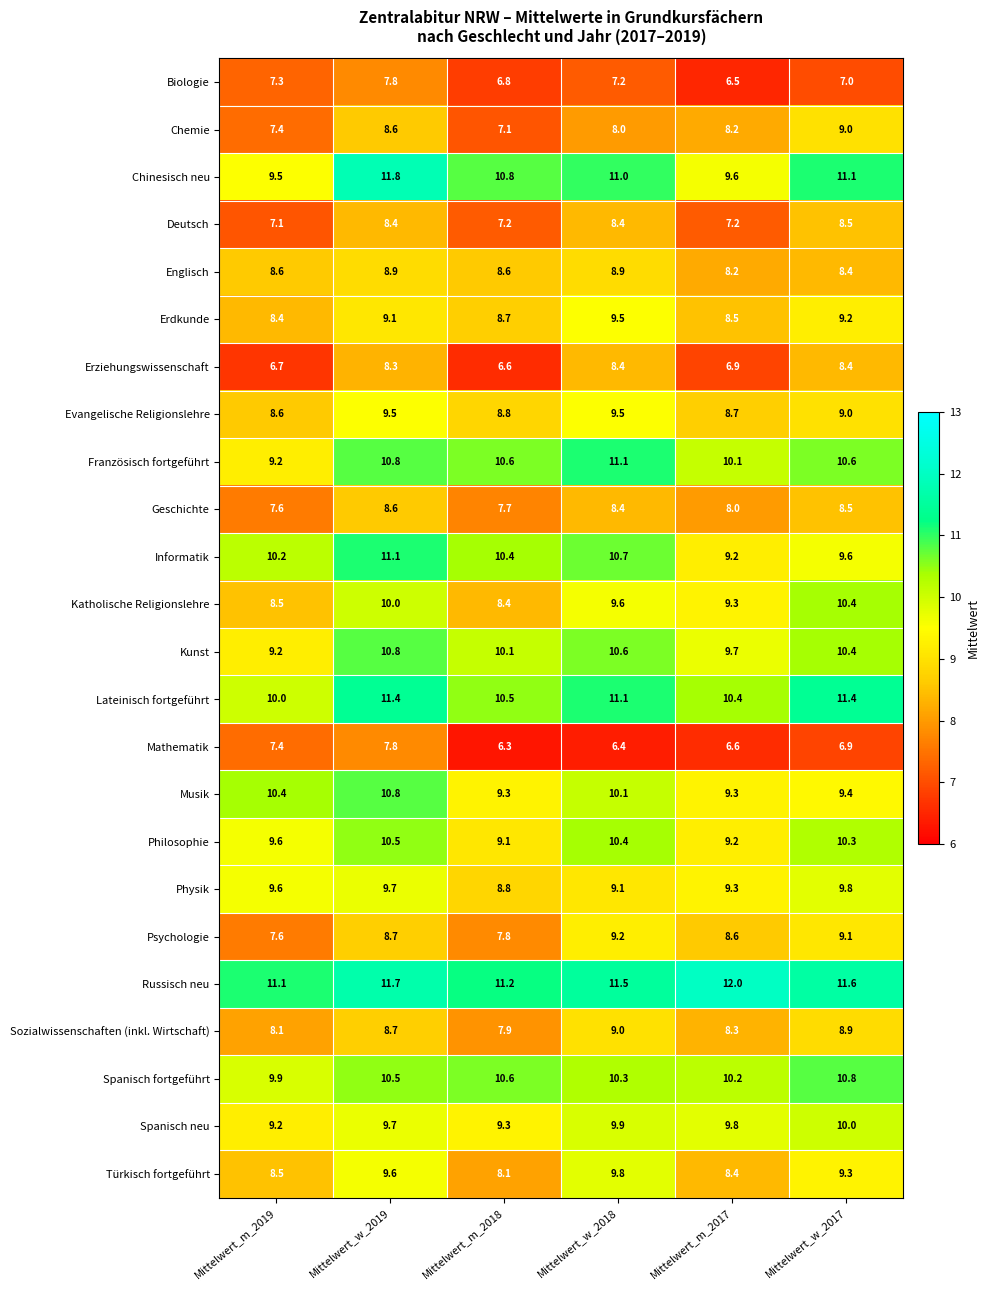

Where is Spanisch fortgeführt nearest to the value 10?

Mittelwert_m_2019